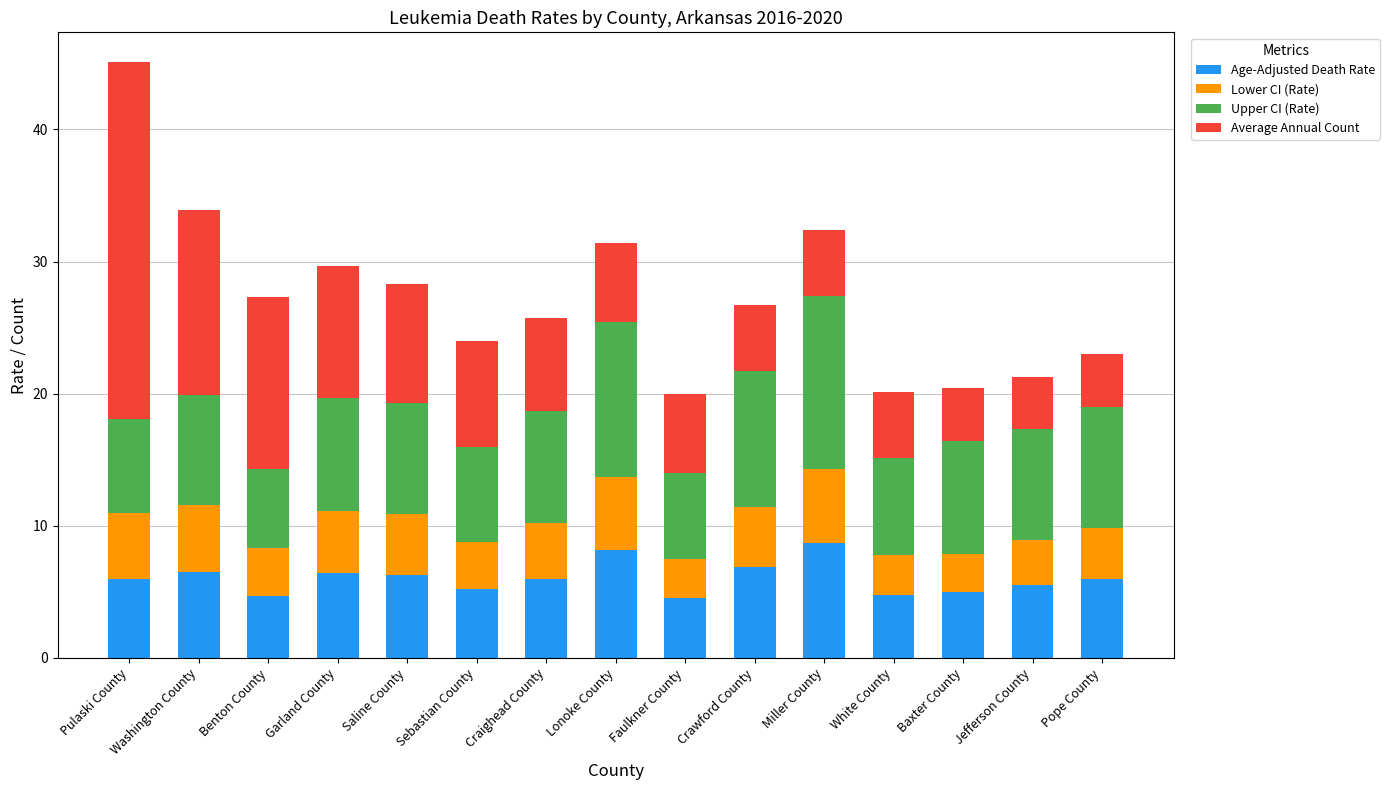

How many categories are shown in the chart?

15